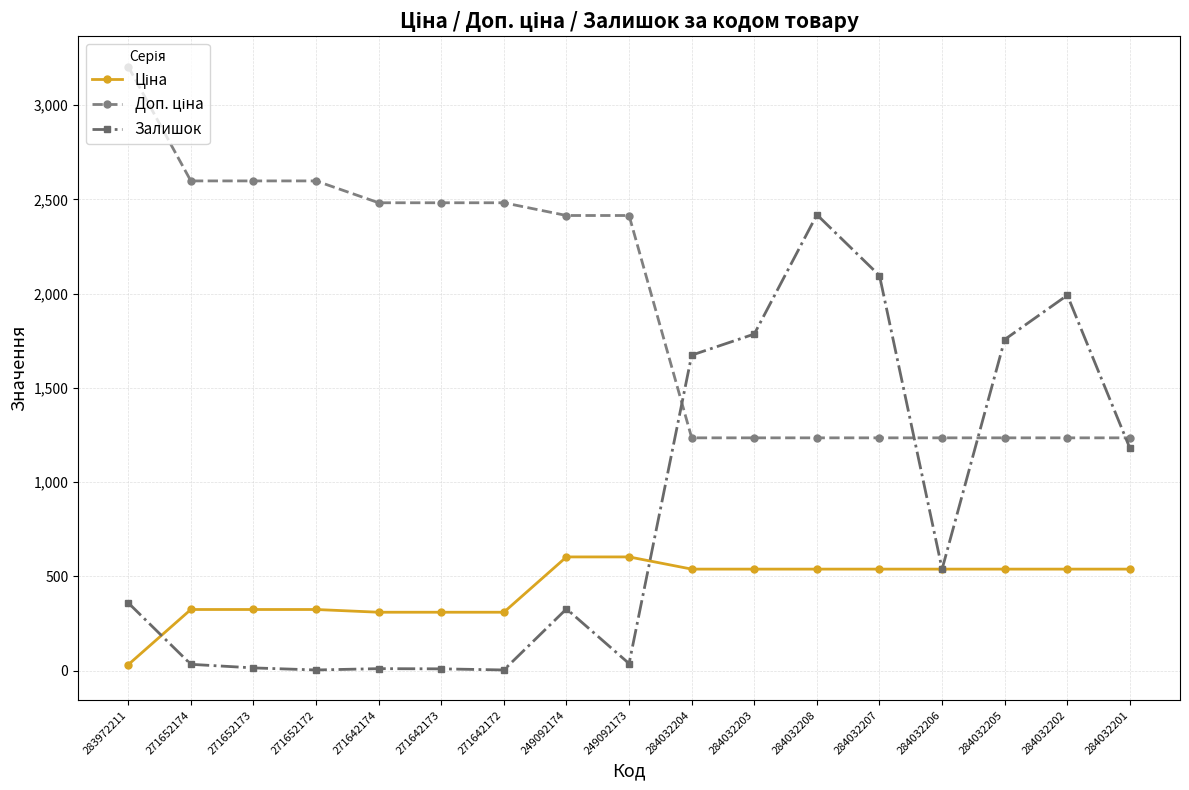

What is the difference between the highest and lowest values at 284032207?

1557.0